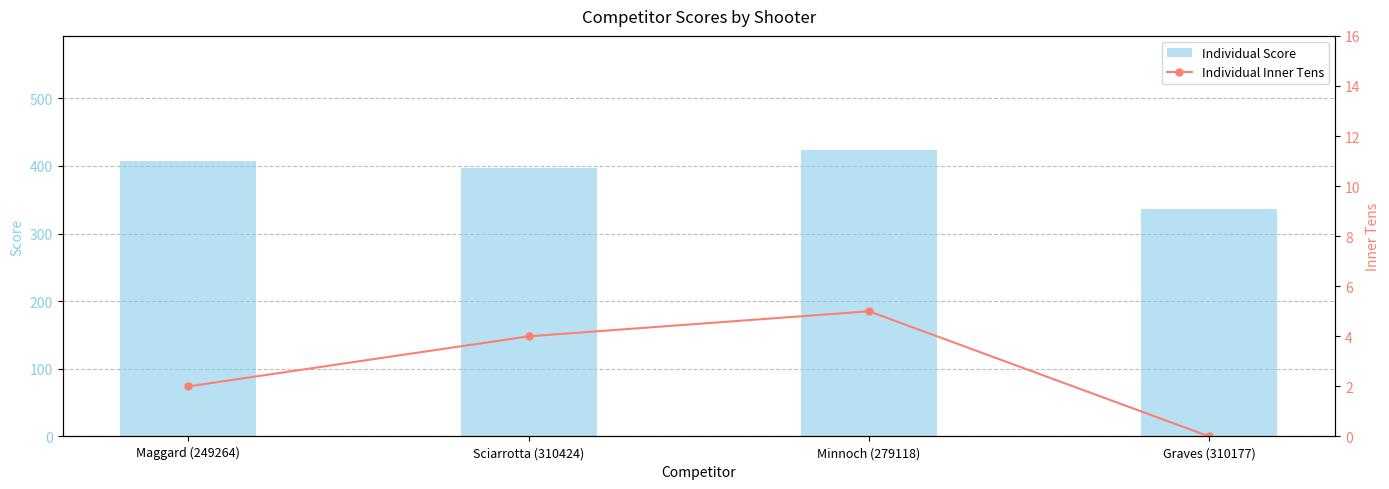

Rank the series at Graves (310177) from lowest to highest value.

Individual Inner Tens, Individual Score